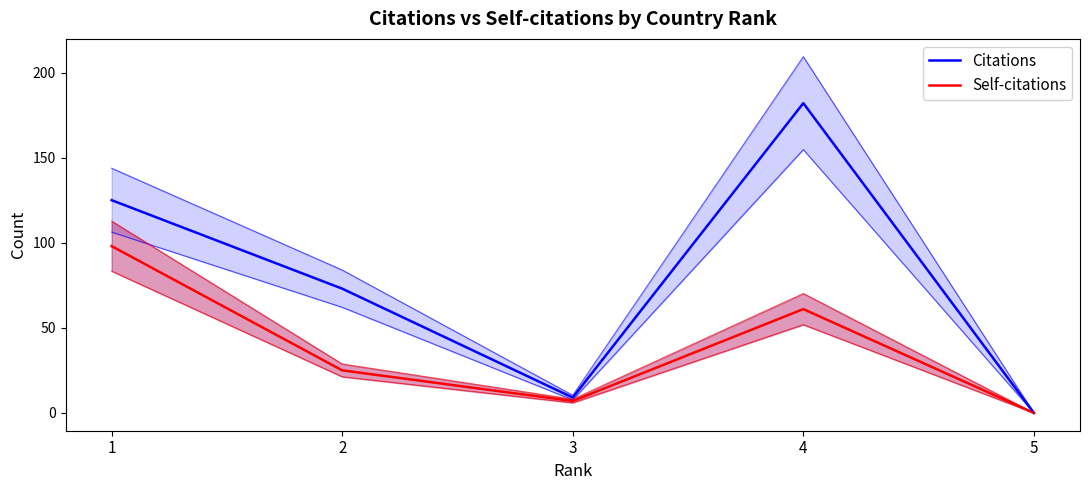

True or false: Citations and Self-citations cross at least once.

False